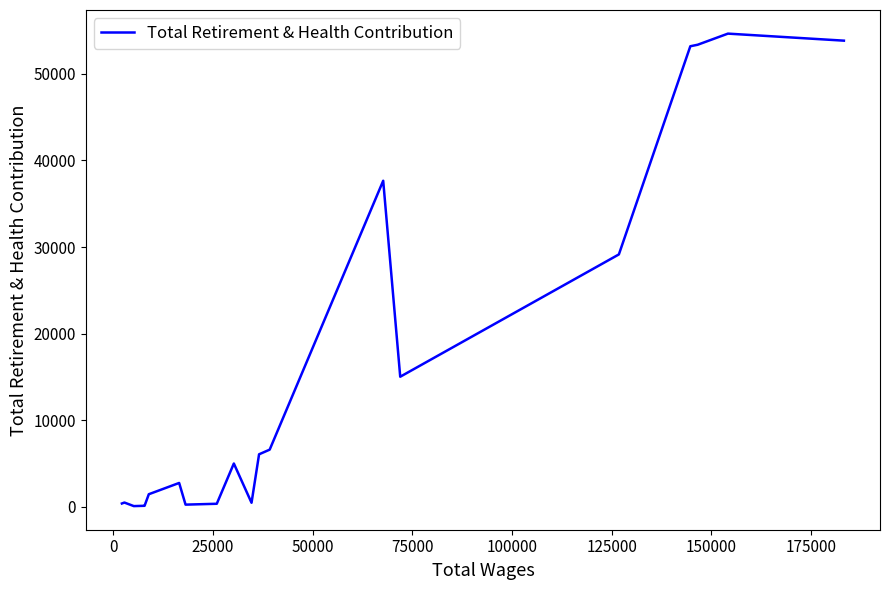

What is the average value?

14651